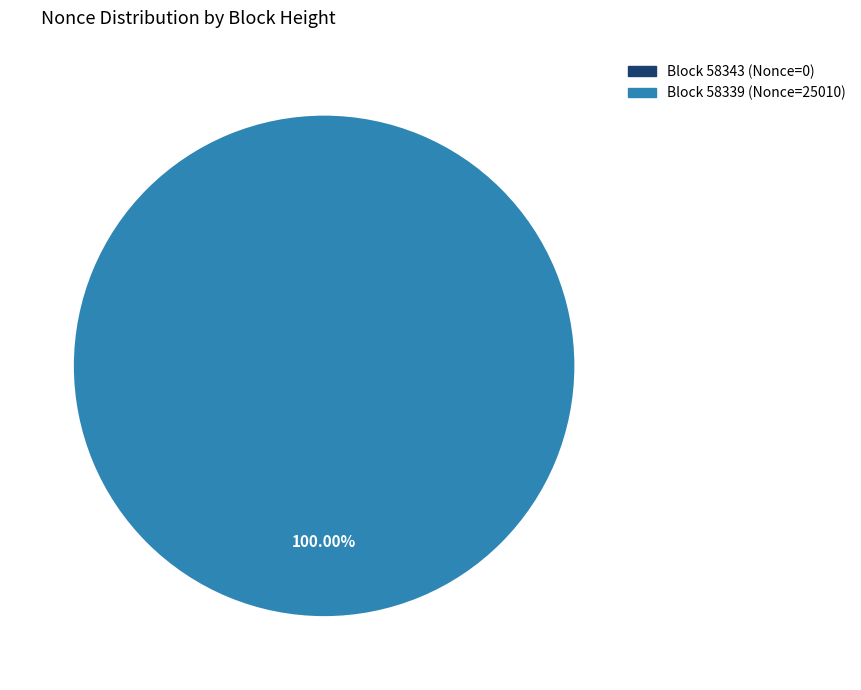

Which slice is the smallest?

58343